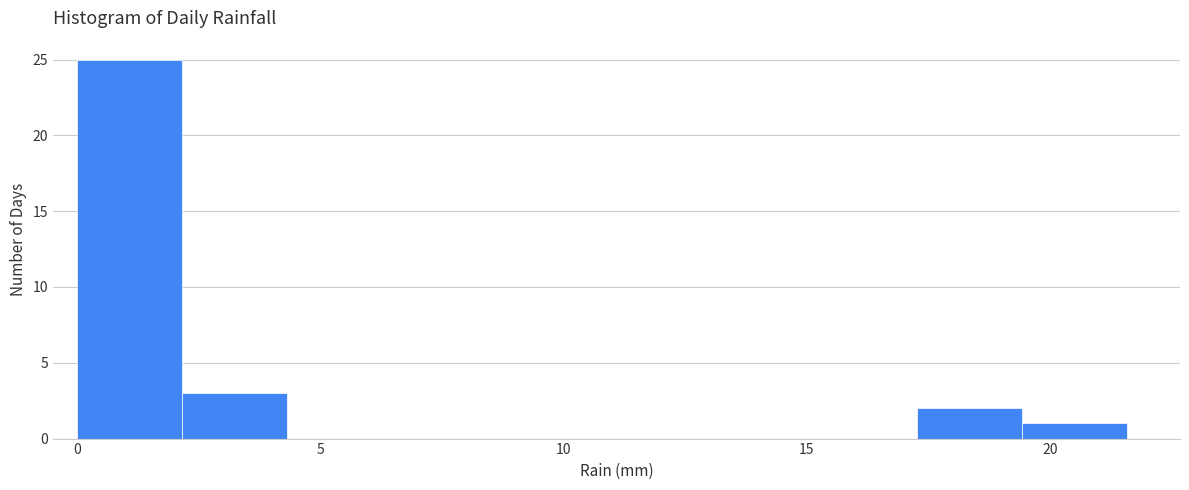

Over which range of the x-axis is the bar tallest?

0.0 to 2.0